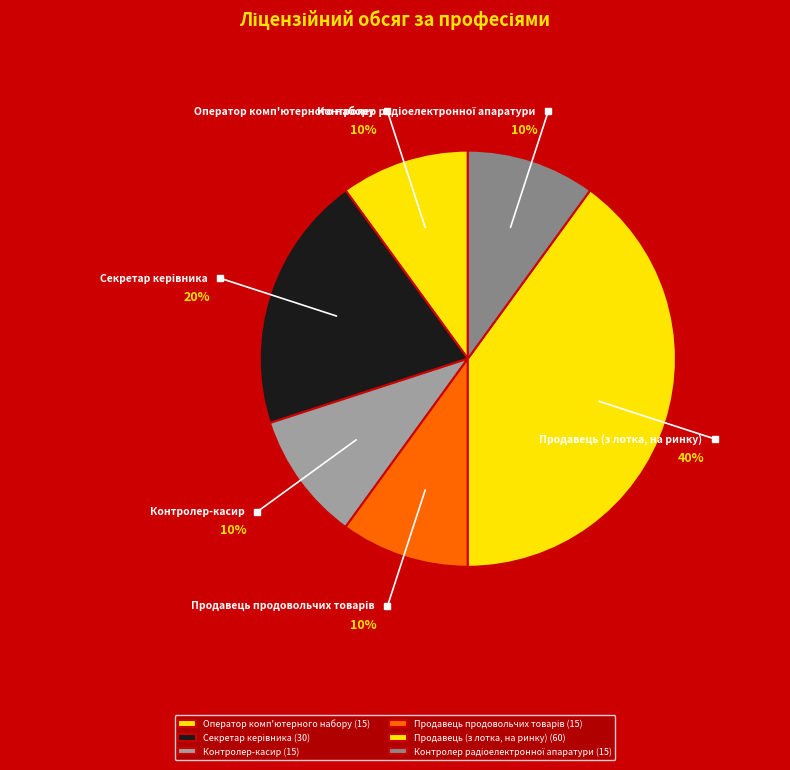

Is there any slice that represents more than half of the pie?

No